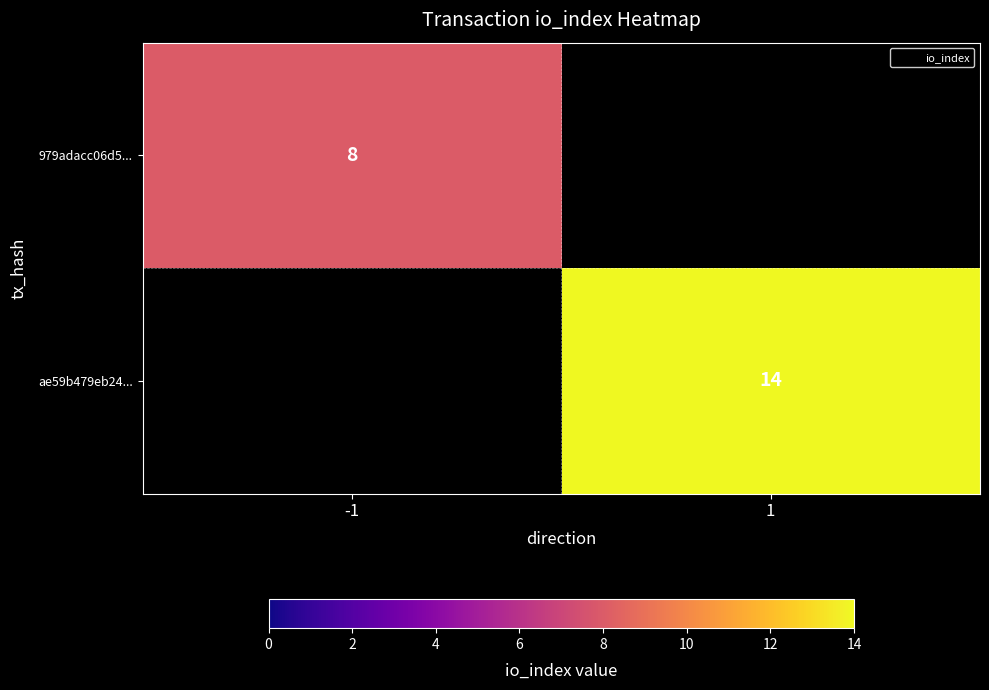

The value of 979adacc06d5... at -1 is 8. True or false?

True